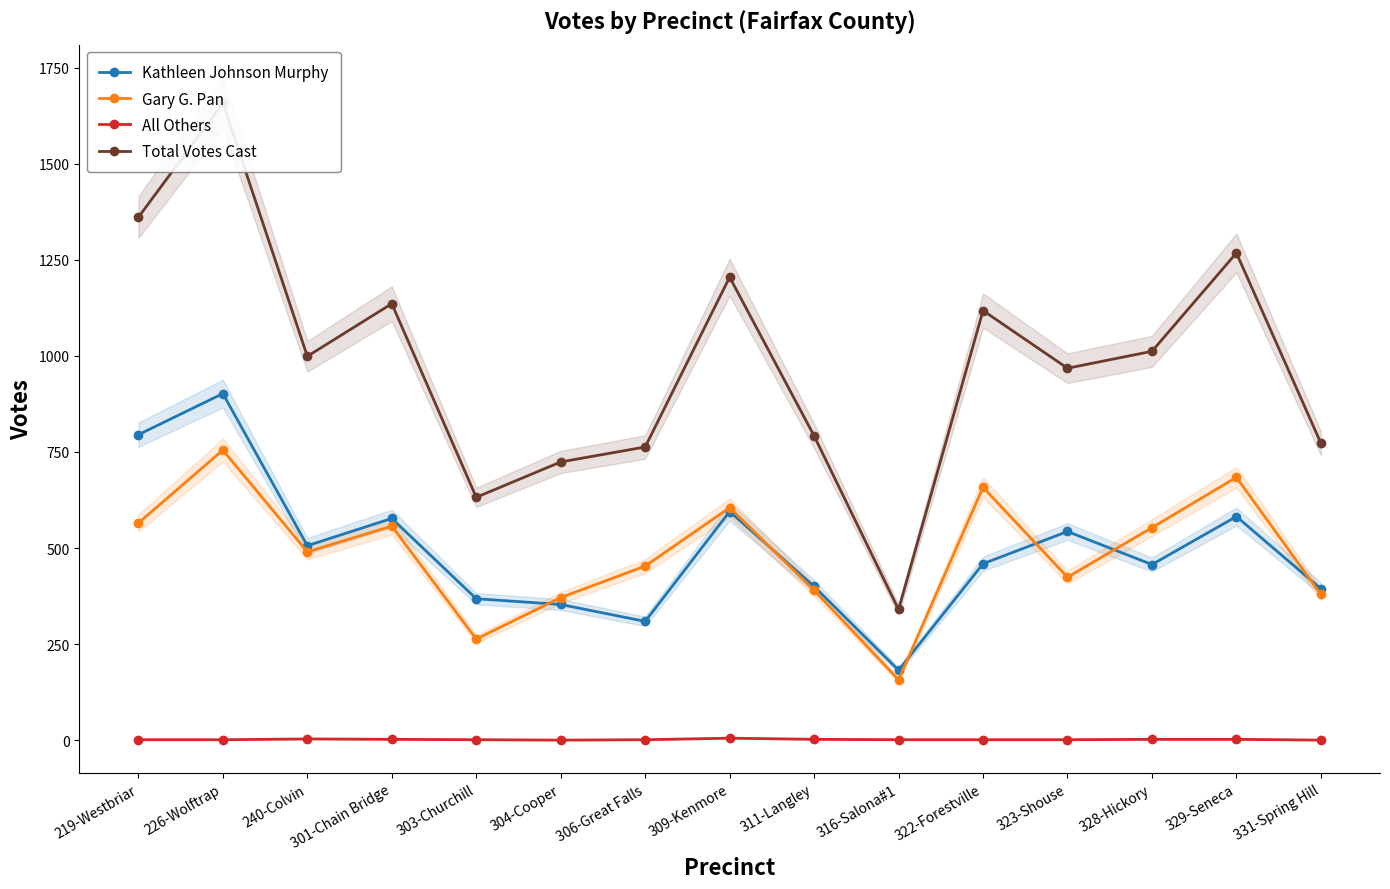

At 306-Great Falls, list the series in order from smallest to largest.

All Others, Kathleen Johnson Murphy, Gary G. Pan, Total Votes Cast